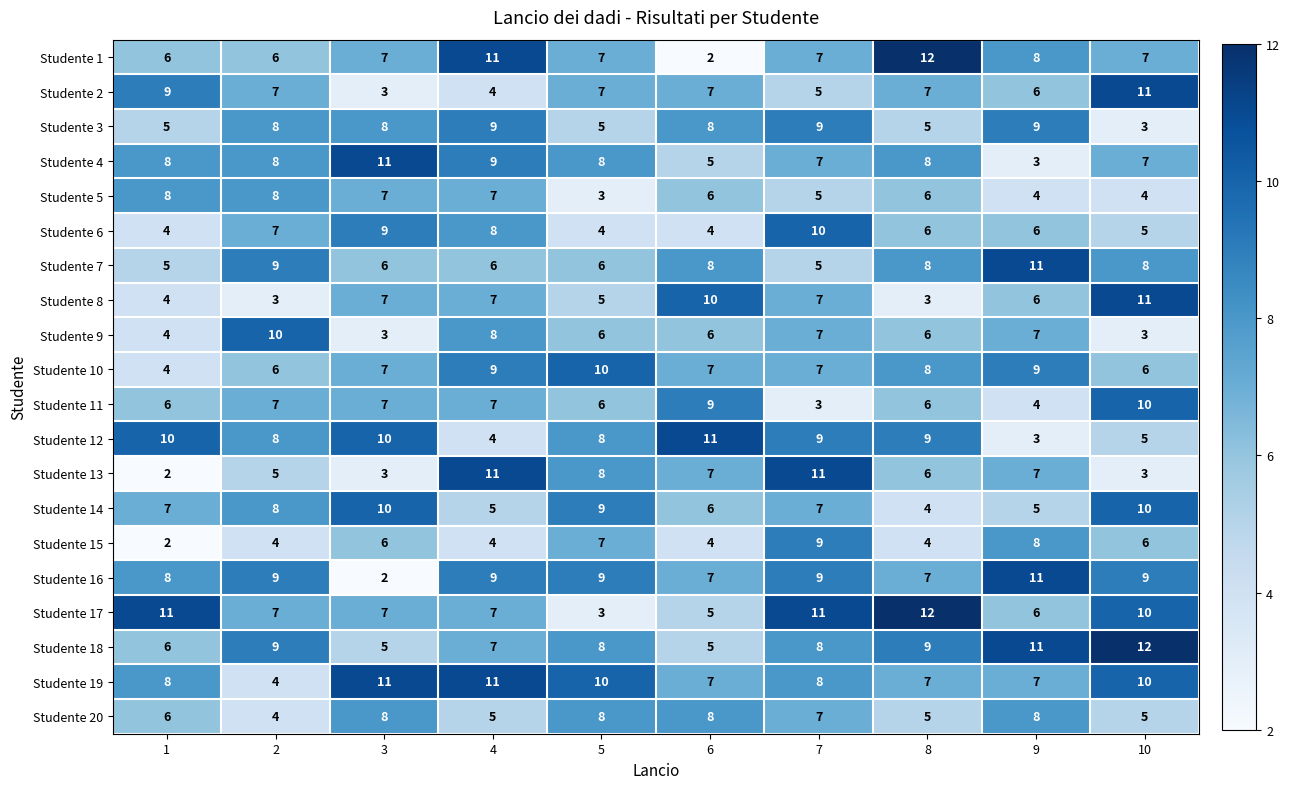

What is the total value across all series at 9?

139